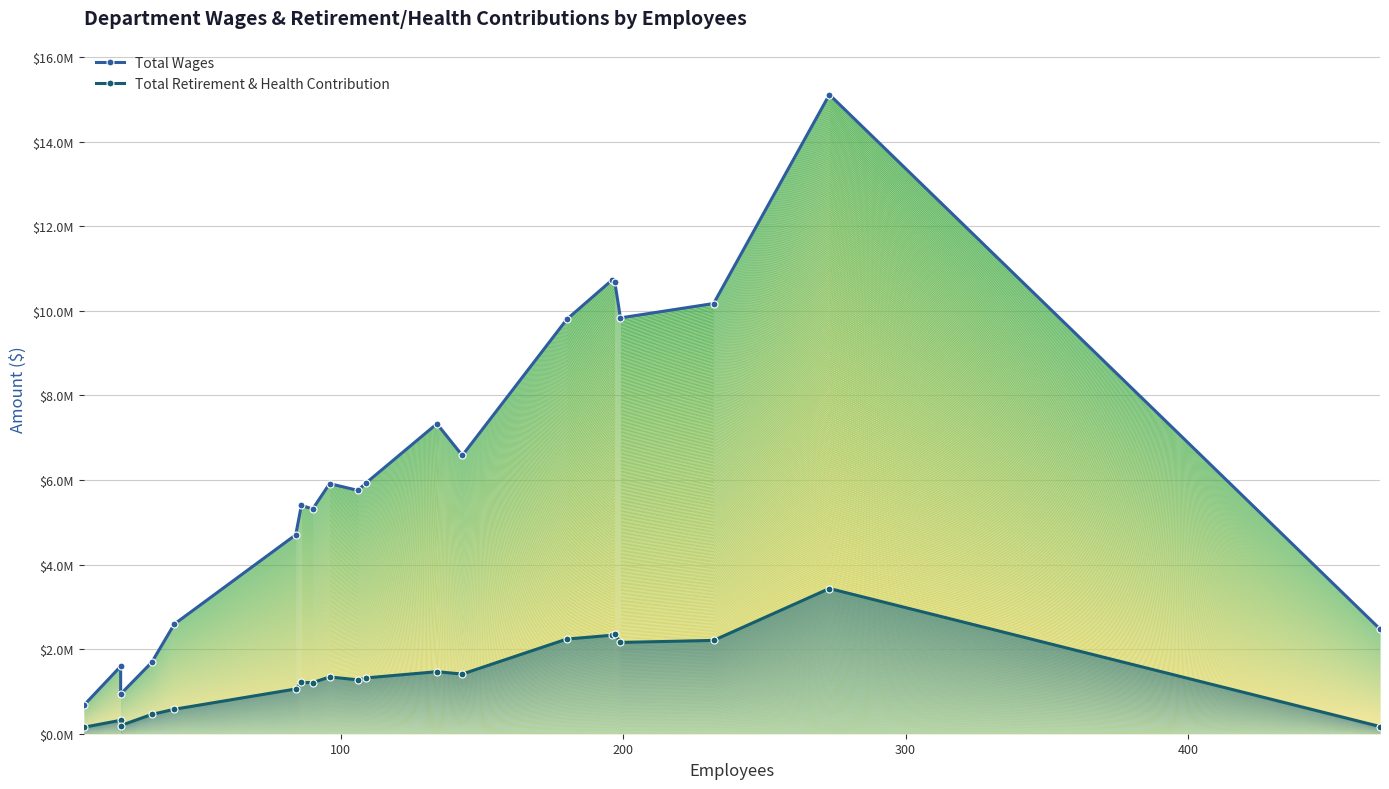

True or false: Total Wages and Total Retirement & Health Contribution intersect in this chart.

False